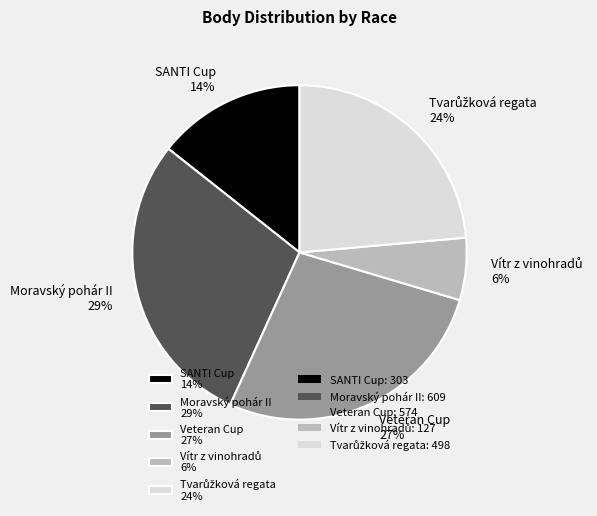

To the nearest percent, what percentage of the pie is SANTI Cup 14%?

14%